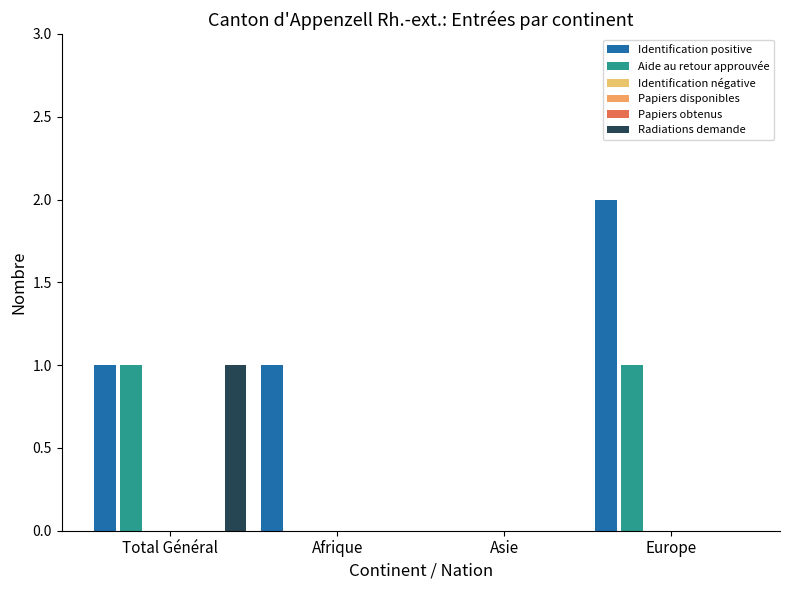

Reading left to right, transcribe all the data shown in this chart.

Identification positive: Total Général=1	Afrique=1	Asie=0	Europe=2
Aide au retour approuvée: Total Général=1	Afrique=0	Asie=0	Europe=1
Identification négative: Total Général=0	Afrique=0	Asie=0	Europe=0
Papiers disponibles: Total Général=0	Afrique=0	Asie=0	Europe=0
Papiers obtenus: Total Général=0	Afrique=0	Asie=0	Europe=0
Radiations demande: Total Général=1	Afrique=0	Asie=0	Europe=0